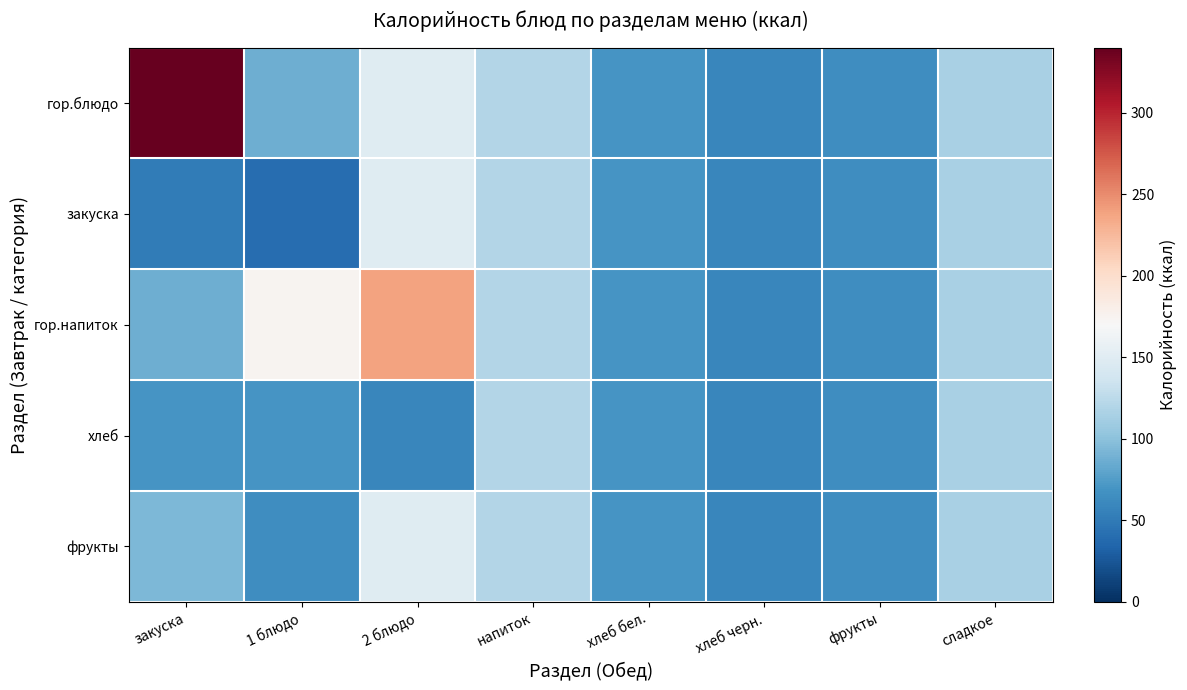

Which label corresponds to the smallest value in the chart?

1 блюдо